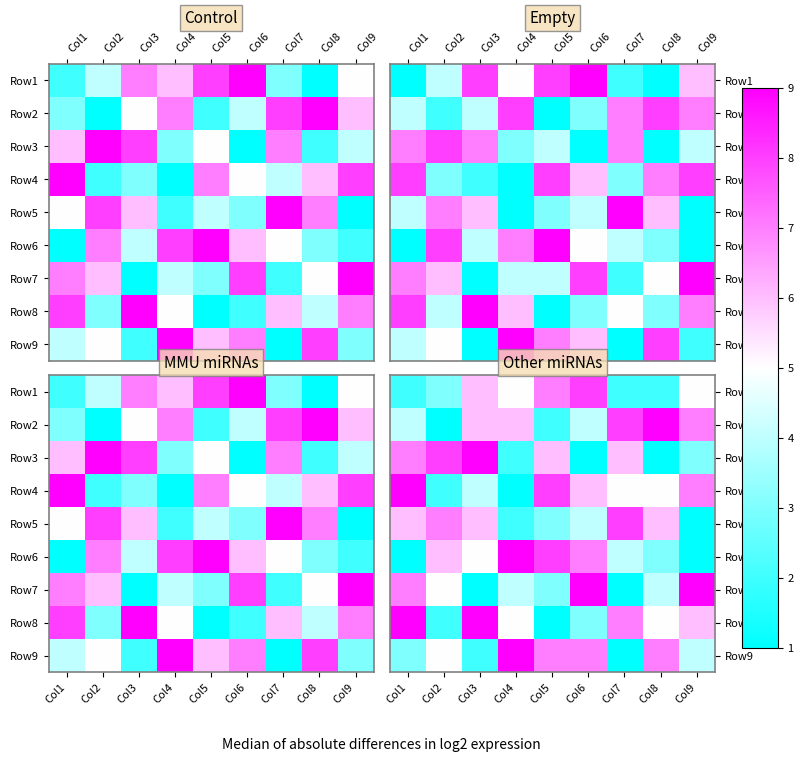

What is the difference between the maximum and minimum values in the row_4 series?

7